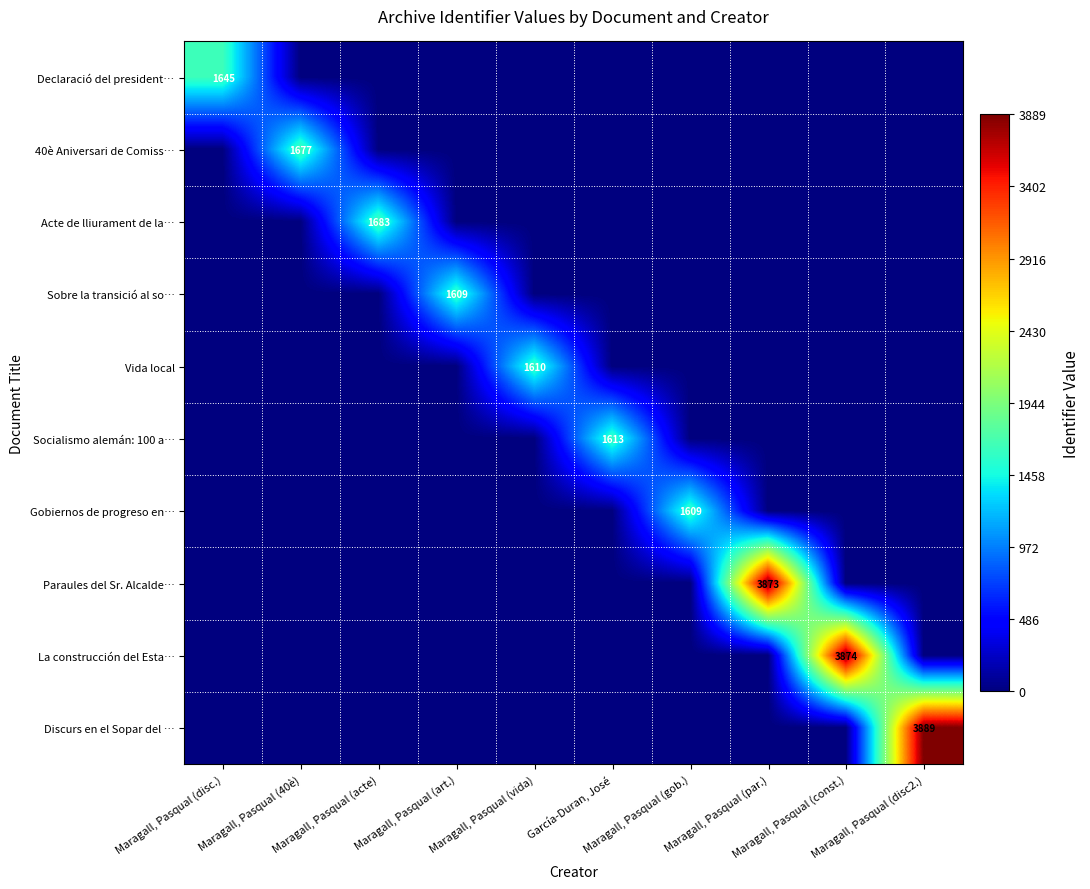

What is the greatest value displayed?

3889